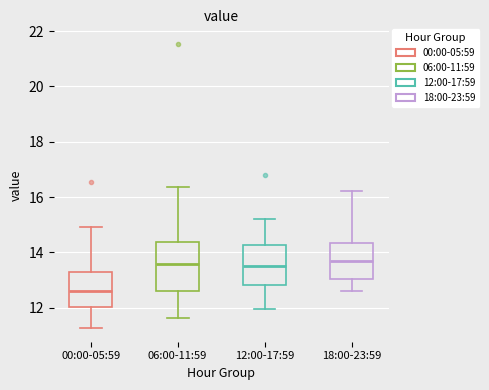

Reading left to right, read every box against the y-axis: the position of its median line, the range the box covers, and the ends of its whiskers. The values are not printed on the chart, so give them approximately, as read against the axis.

00:00-05:59: median 12.6, box 12.0 to 13.2, whiskers 11.2 to 15.0
06:00-11:59: median 13.6, box 12.6 to 14.4, whiskers 11.6 to 16.4
12:00-17:59: median 13.6, box 12.8 to 14.2, whiskers 12.0 to 15.2
18:00-23:59: median 13.8, box 13.0 to 14.4, whiskers 12.6 to 16.2